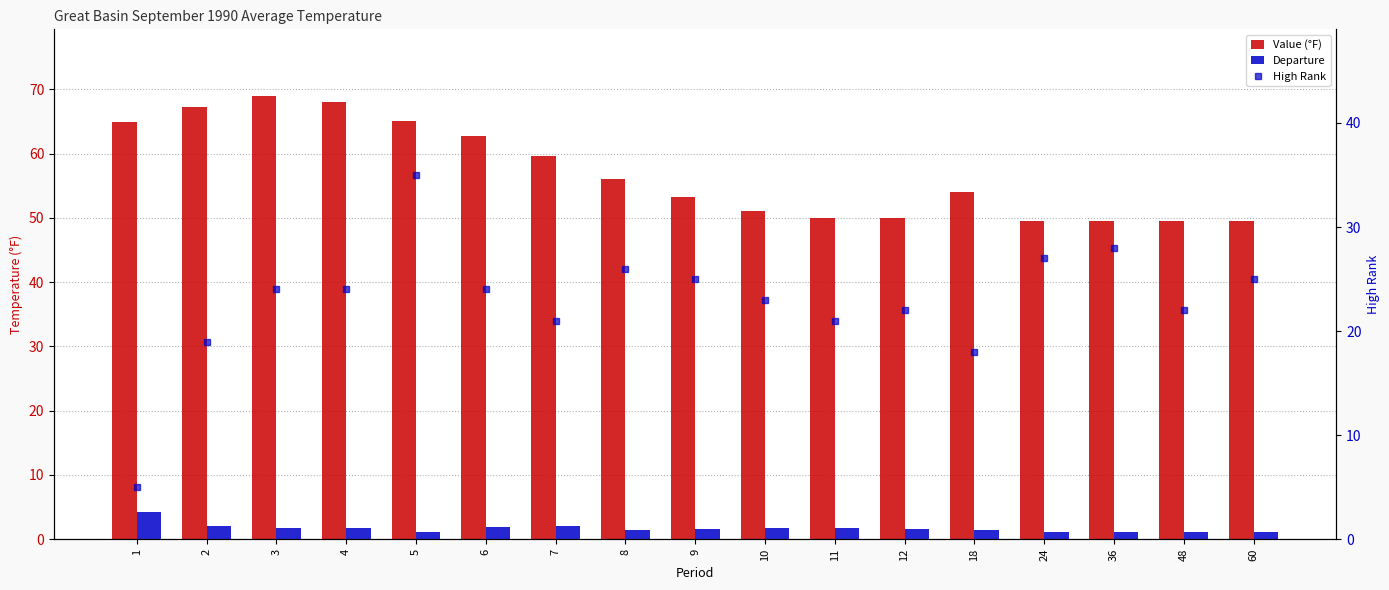

Rank the series at 48 from highest to lowest value.

Value (°F), High Rank, Departure